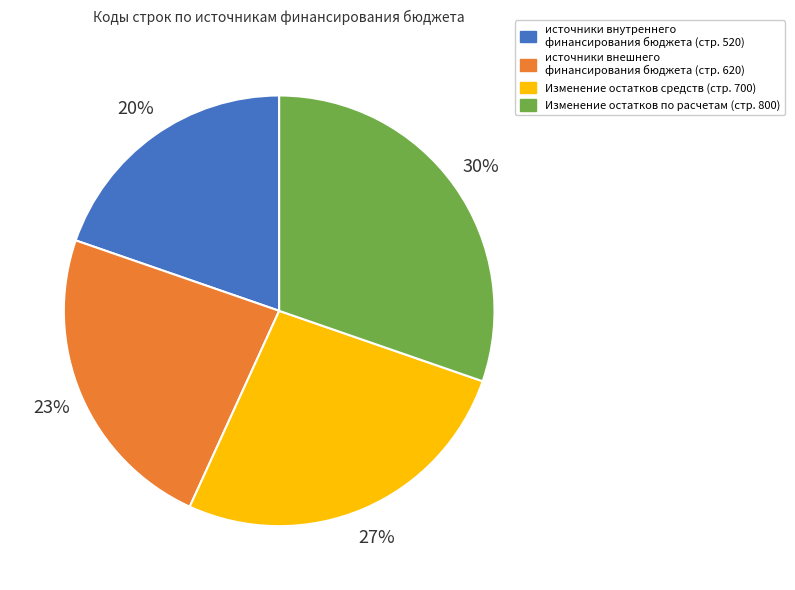

Does any single category account for the majority?

No